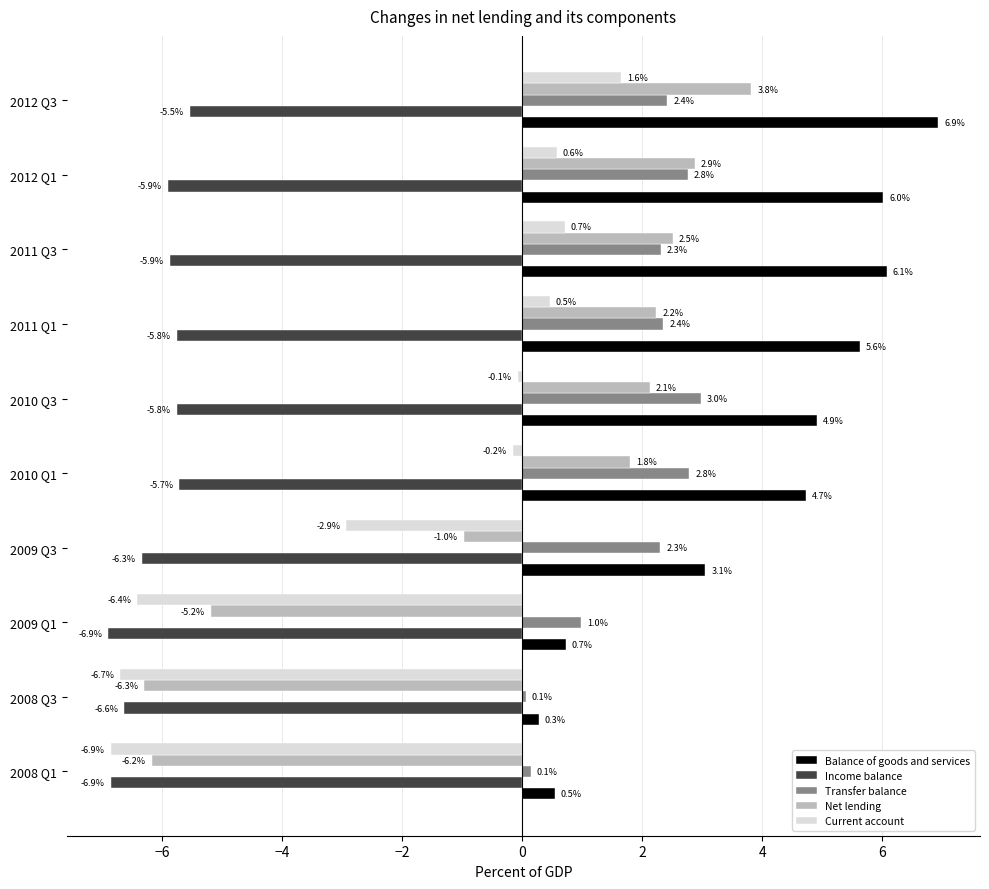

At which category does the chart reach its peak across all series?

2012 Q3